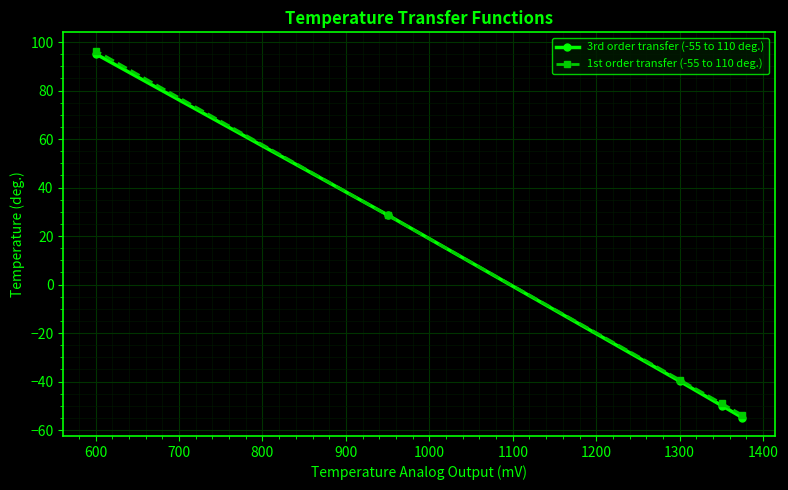

What is the maximum value for 1st order transfer (-55 to 110 deg.)?

96.5